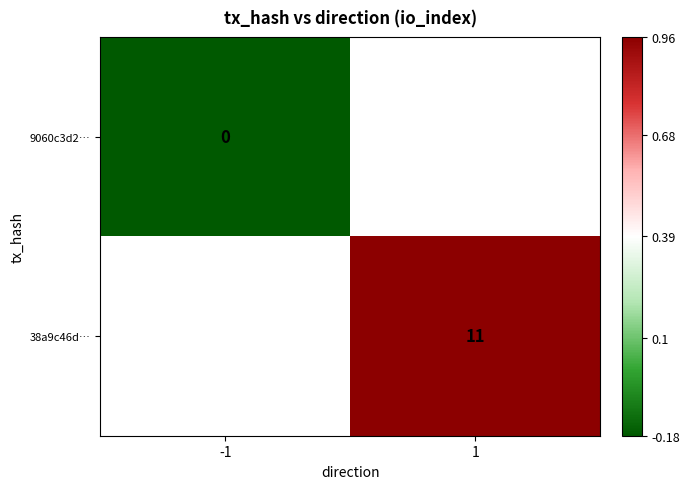

Which series has the largest range (max minus min)?

38a9c46d…